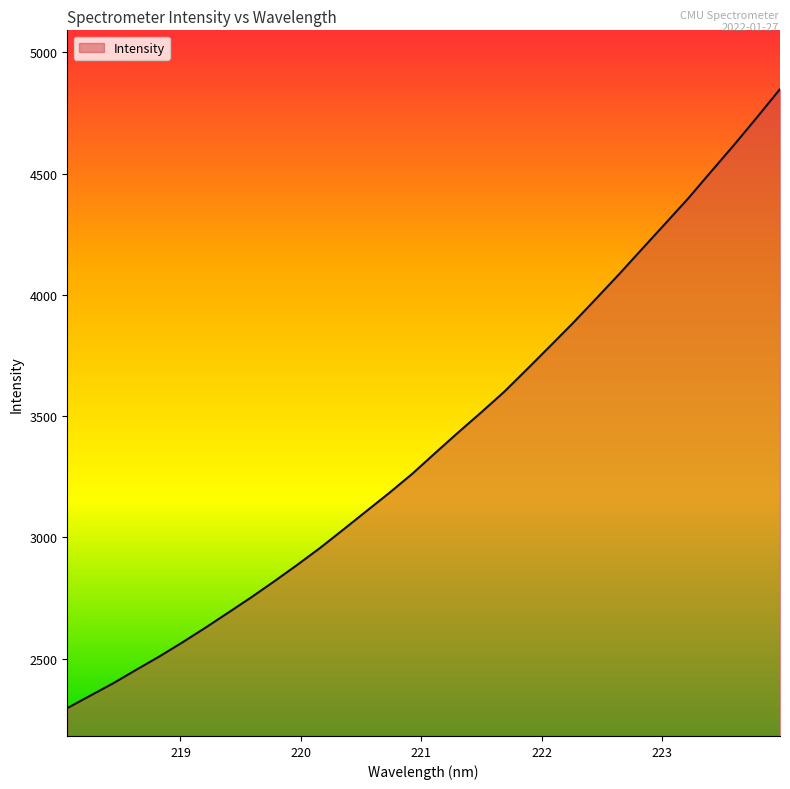

What is the greatest value displayed?

4848.2